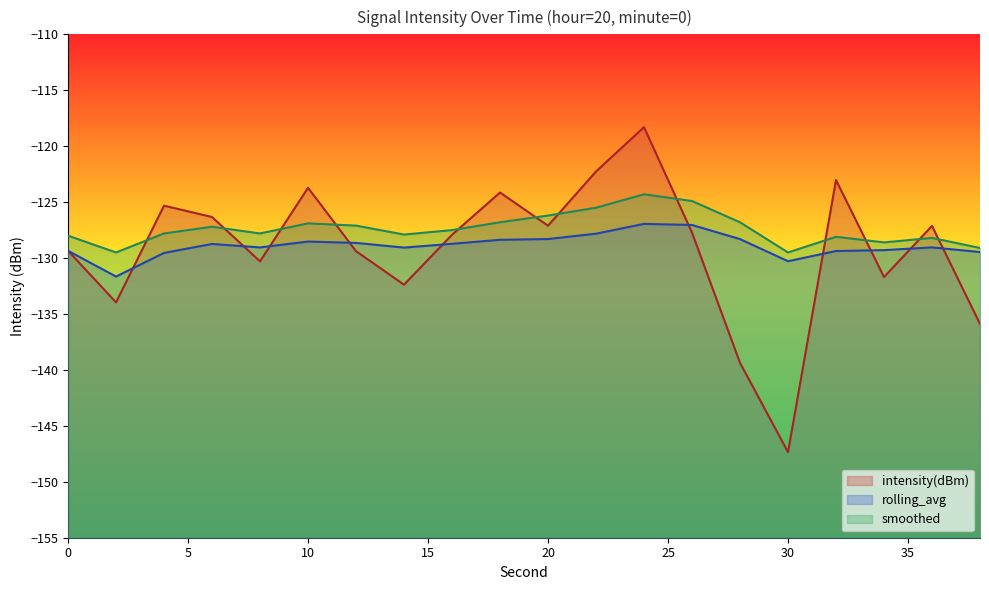

Reading left to right, list all the values displayed in this chart.

intensity(dBm): -129.3	-134.0	-125.3	-126.3	-130.3	-123.7	-129.4	-132.4	-127.9	-124.1	-127.1	-122.3	-118.3	-127.7	-139.4	-147.4	-123.0	-131.7	-127.1	-135.9
rolling_avg: -129.3	-131.7	-129.5	-128.7	-129.0	-128.5	-128.6	-129.1	-128.7	-128.4	-128.3	-127.8	-126.9	-127.0	-128.3	-130.3	-129.4	-129.3	-129.0	-129.5
smoothed: -128.0	-129.5	-127.8	-127.2	-127.8	-126.9	-127.1	-127.9	-127.5	-126.8	-126.2	-125.5	-124.3	-124.9	-126.8	-129.5	-128.1	-128.6	-128.2	-129.1